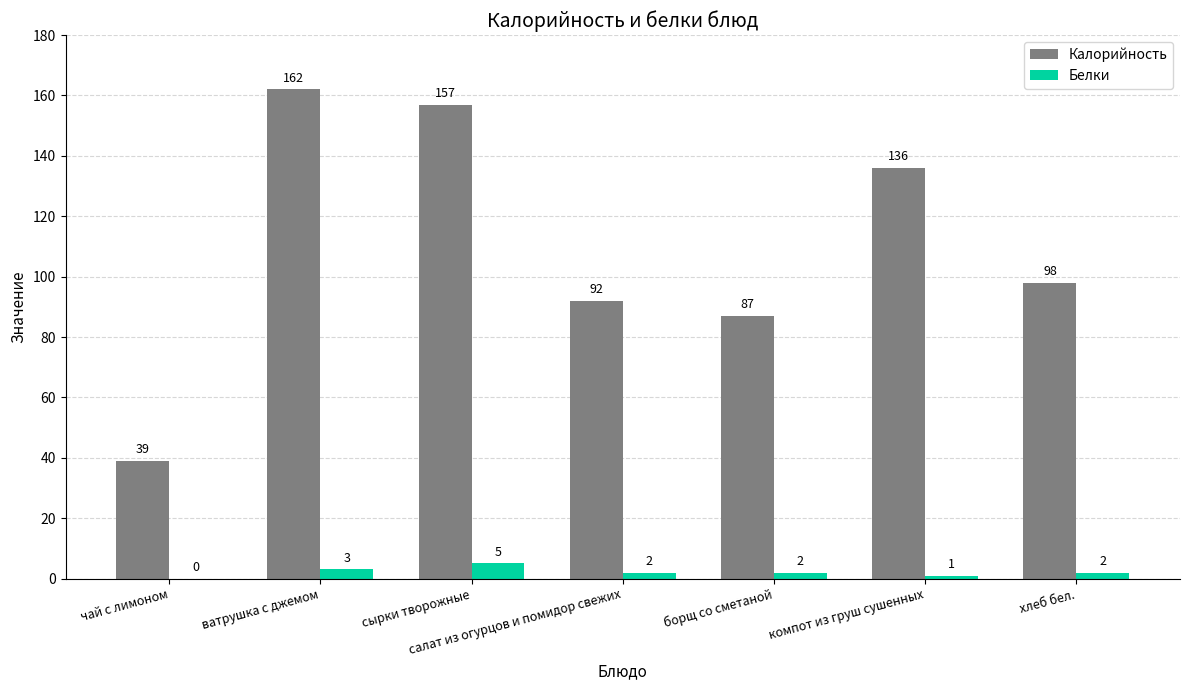

Count the Белки values in the range 1 to 3.

5